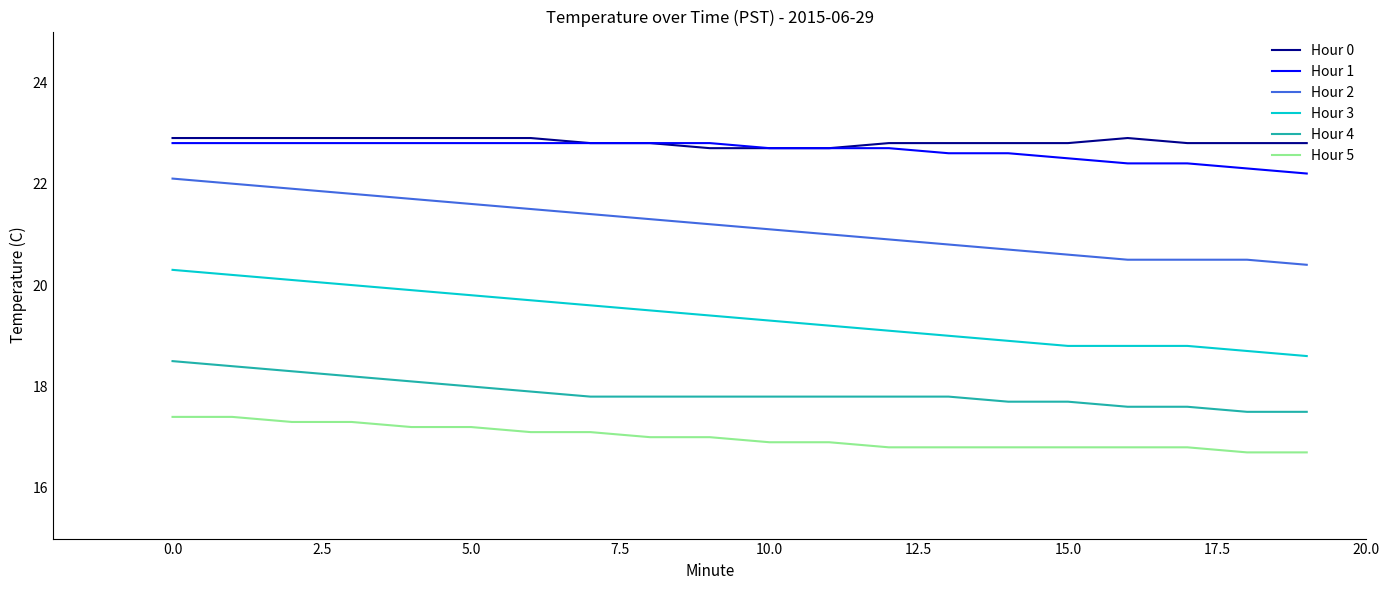

True or false: Hour 2 and Hour 5 cross at least once.

False